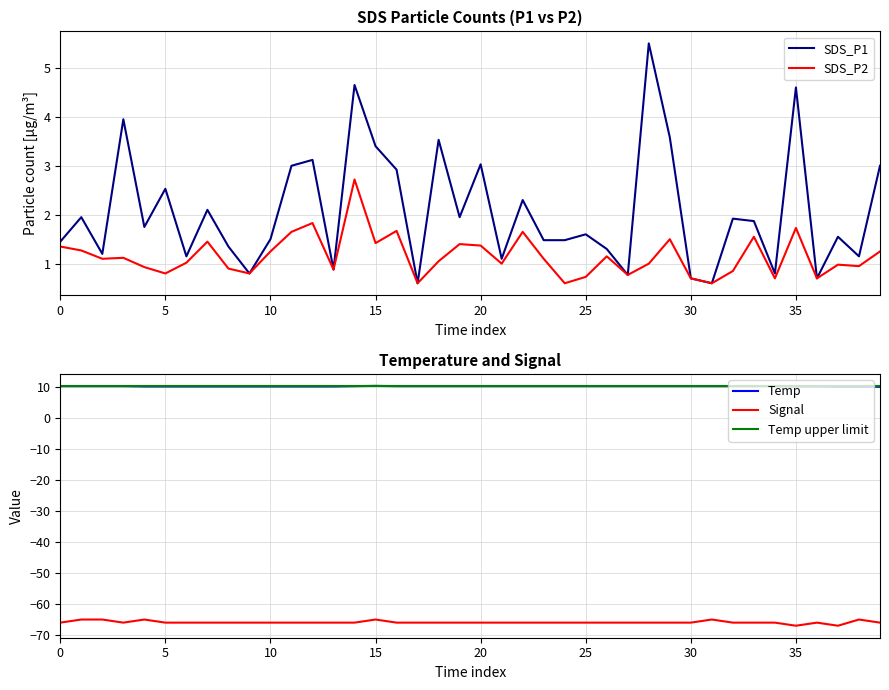

True or false: SDS_P1 has a value of 3.0 at 20.

True